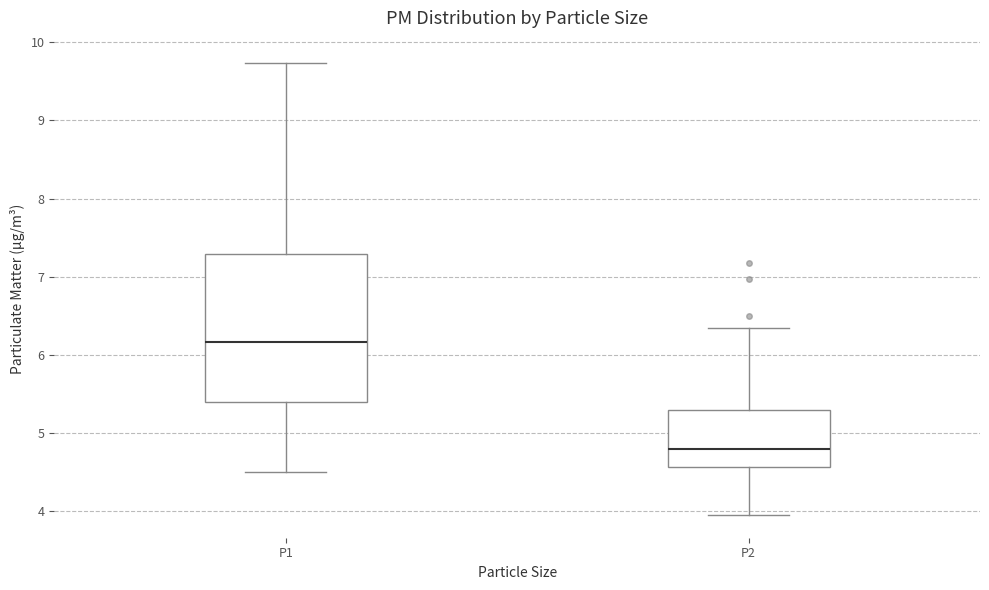

Which box is the tallest, from its lower edge to its upper edge?

P1